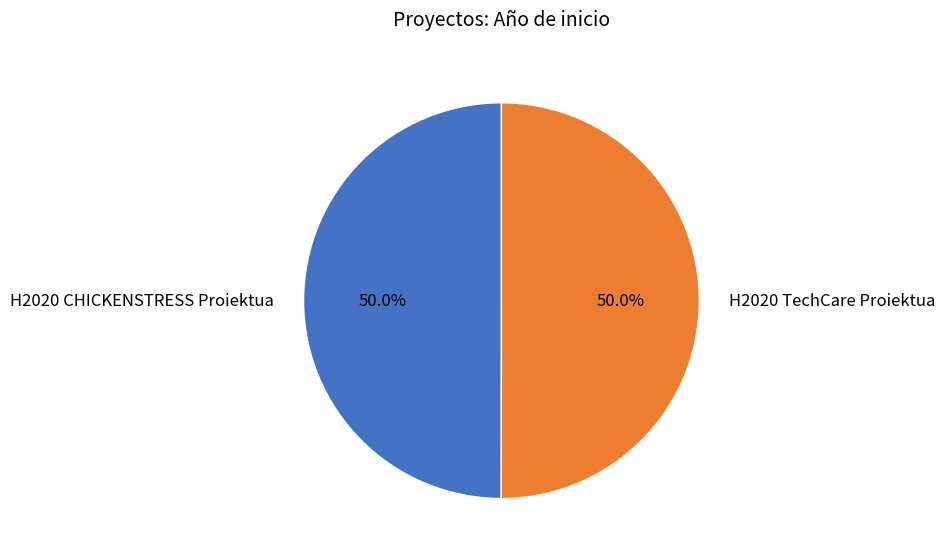

To the nearest percent, what percentage of the pie is H2020 CHICKENSTRESS Proiektua?

50%